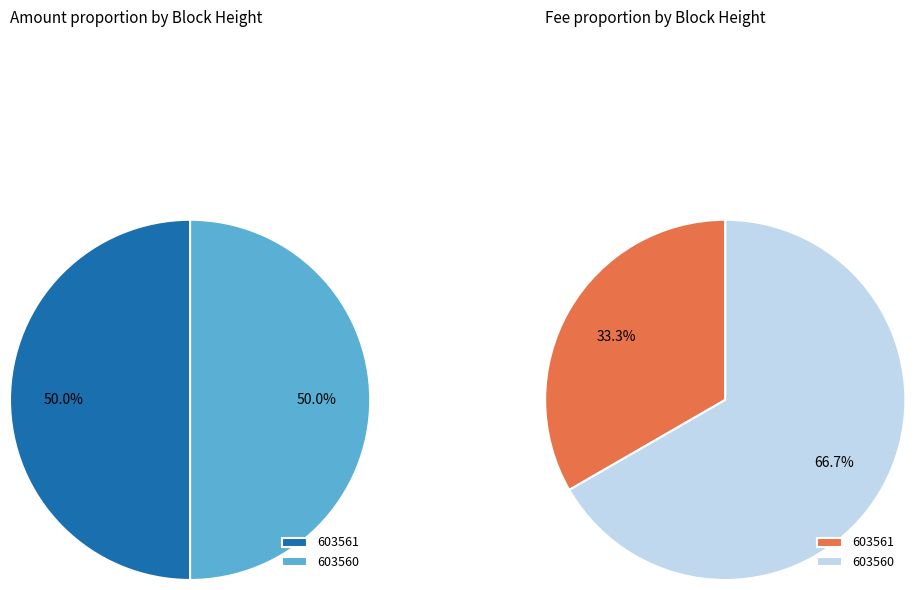

How many segments does this pie chart have?

2